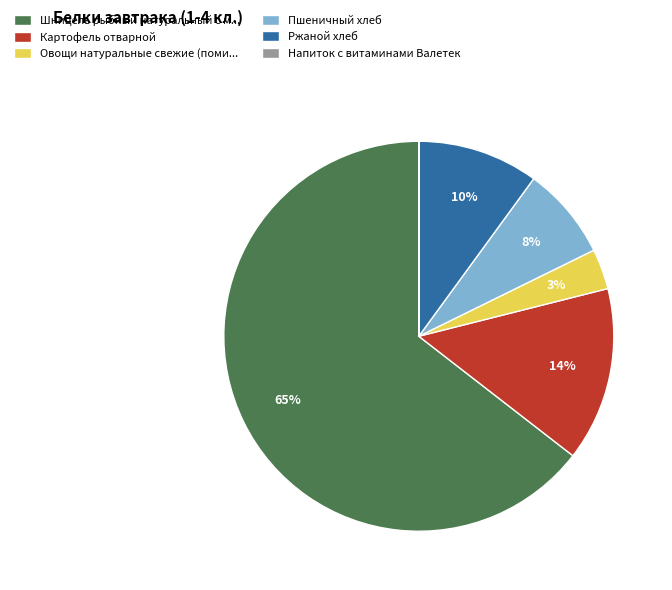

Is there any slice that represents more than half of the pie?

Yes